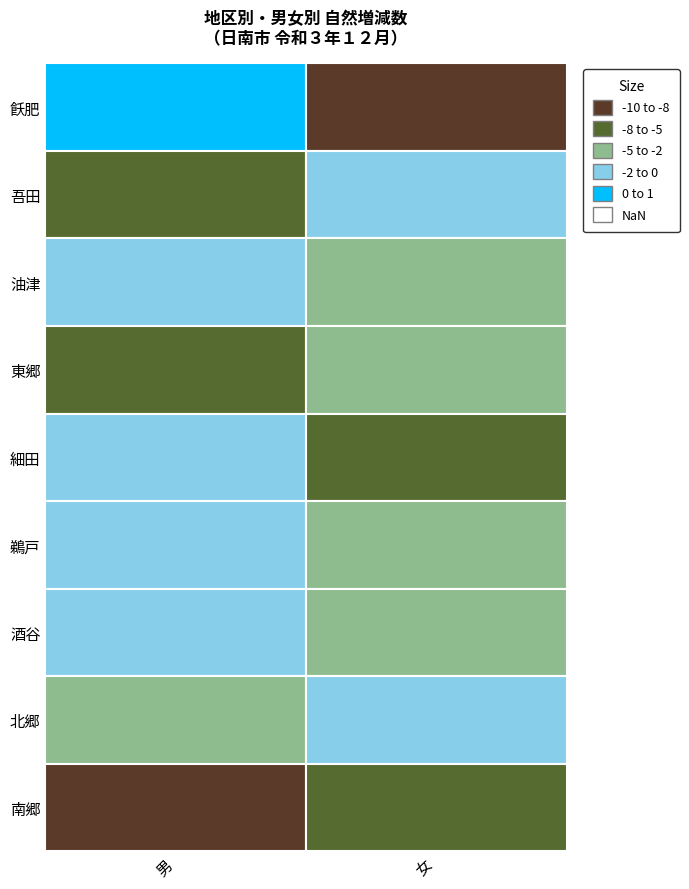

What is the sum of all 東郷 values?

-8